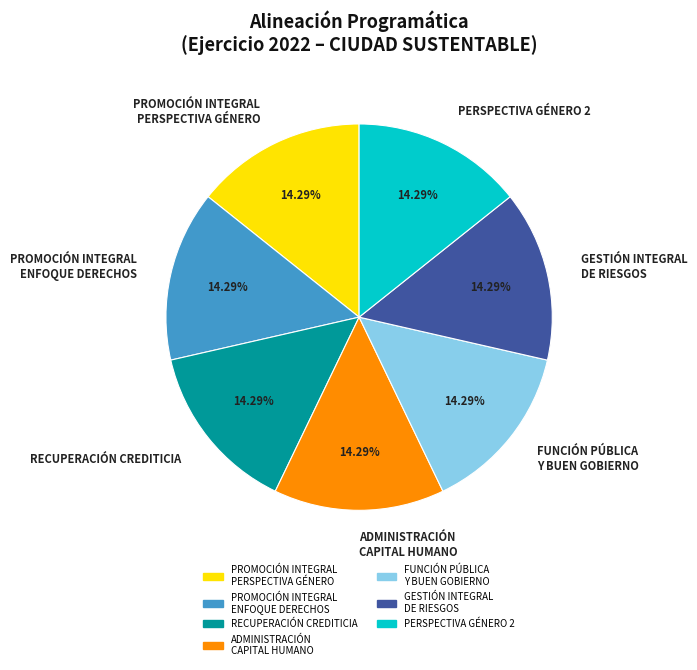

Is there any slice that represents more than half of the pie?

No